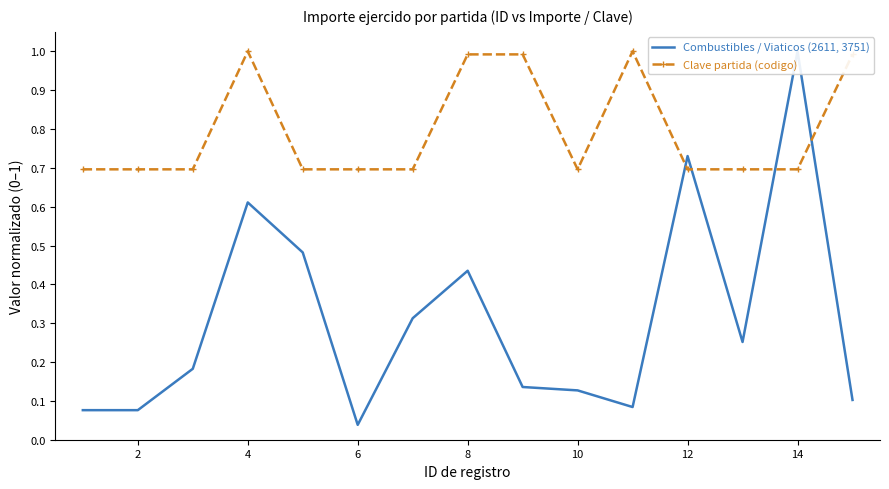

True or false: Clave partida (codigo) has a value of 1.2 at 14.

False